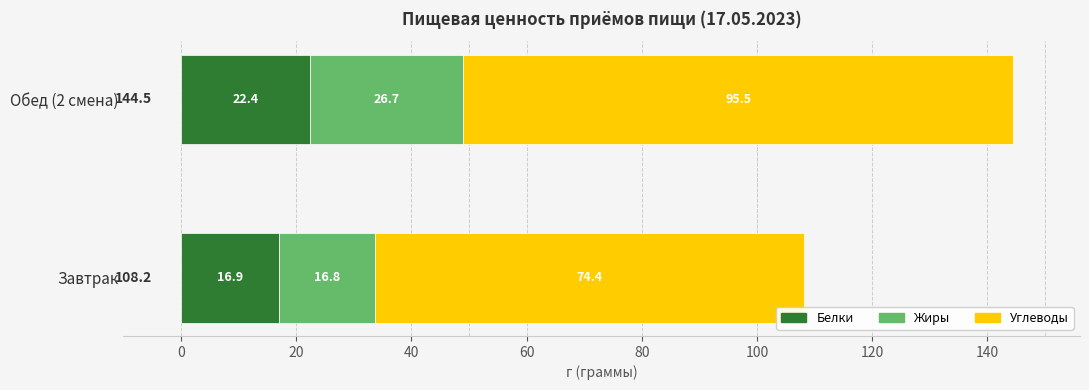

How many categories are shown in the chart?

2